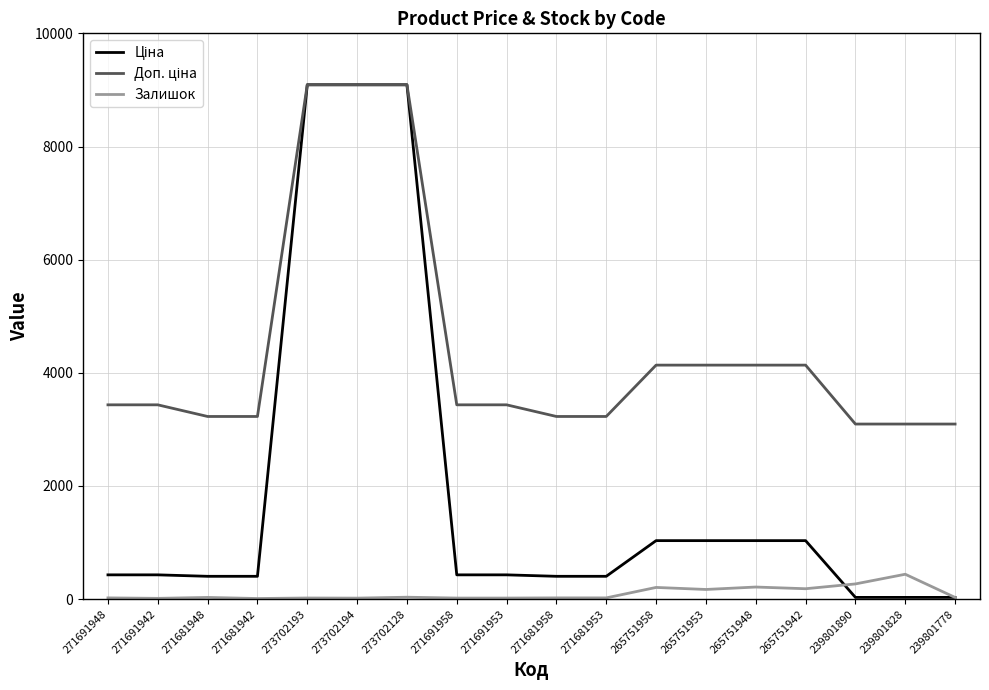

What is the greatest value displayed?

9092.0